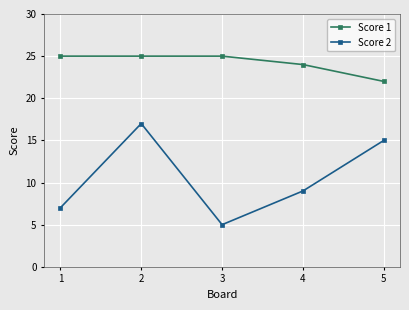

Is it true that Score 1 equals 22 at 5?

True